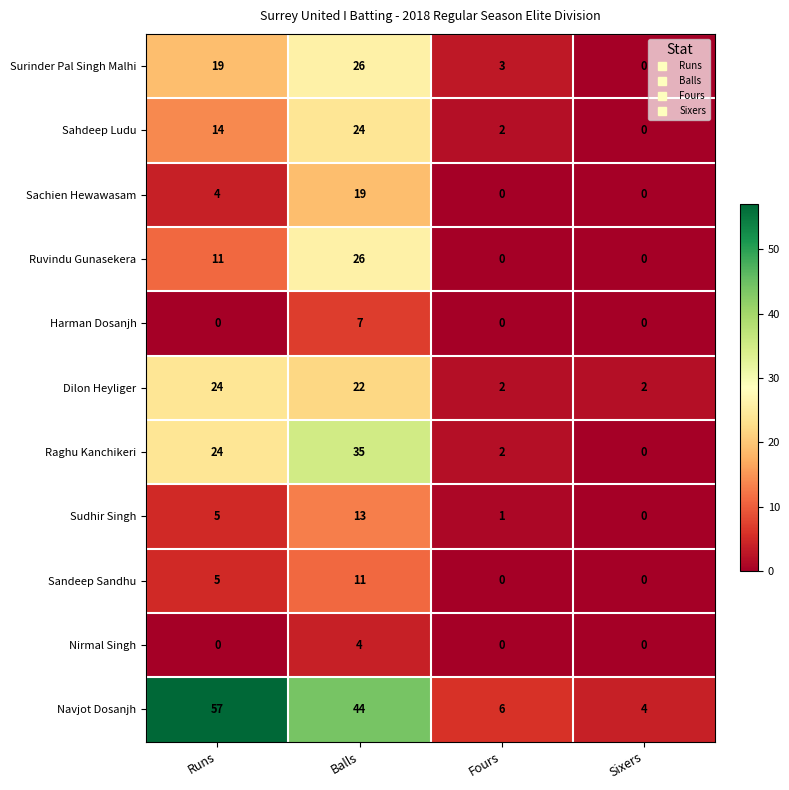

What is the difference between the highest and lowest values at Sixers?

4